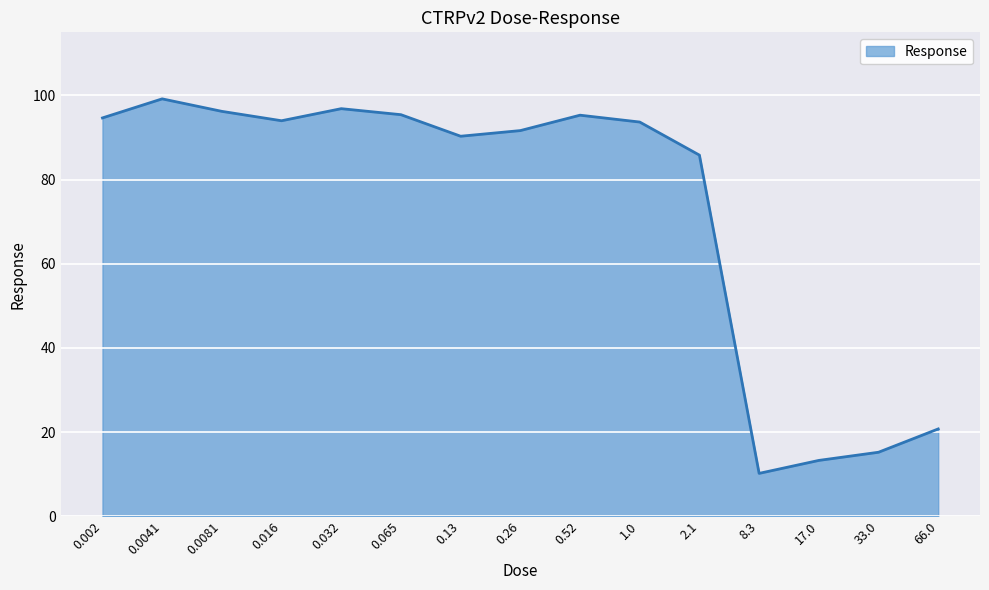

What position from the right is 0.032?

11